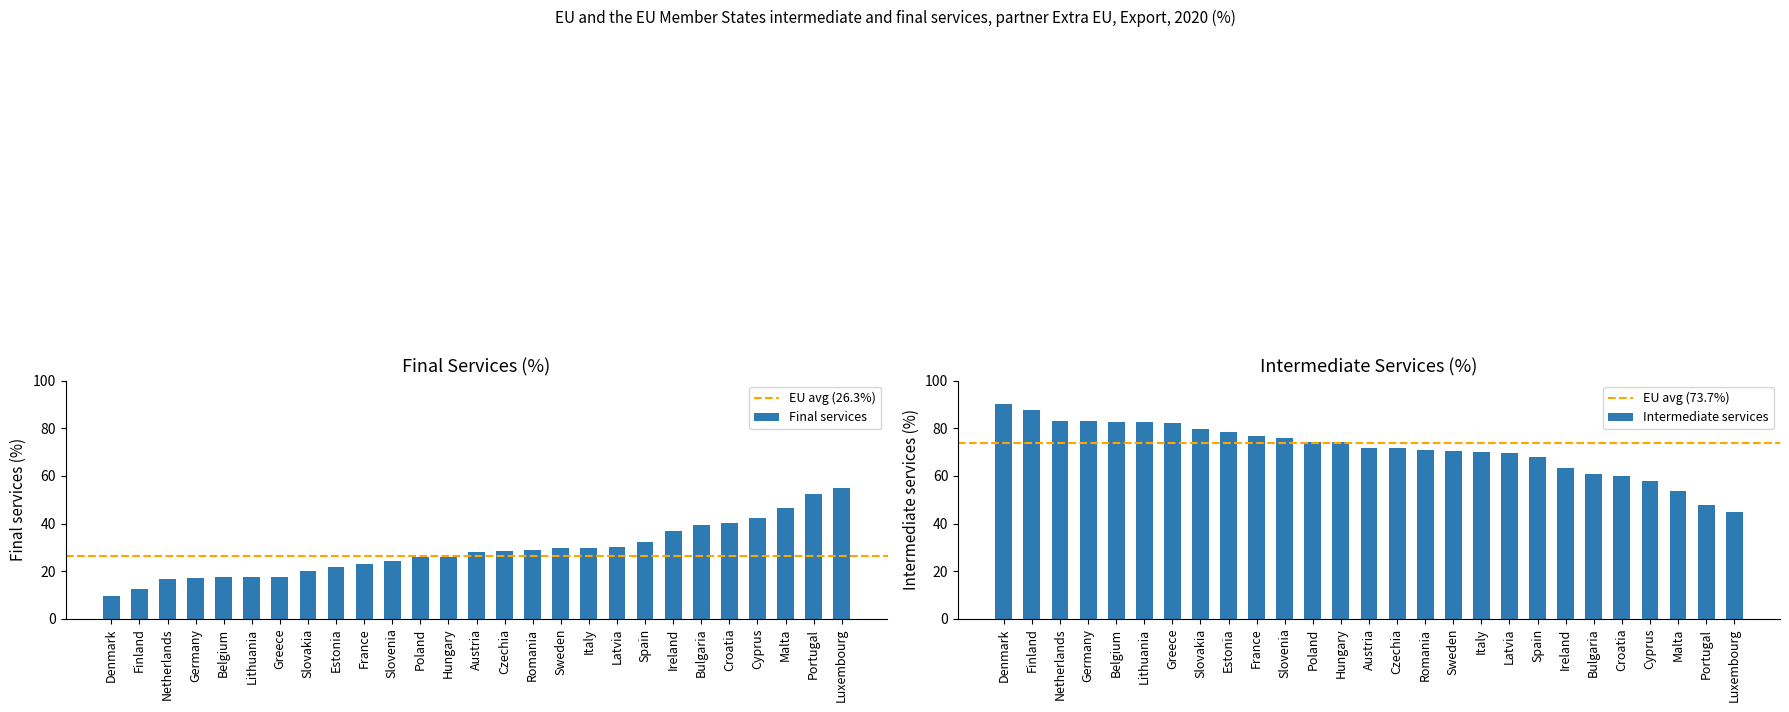

How many groups of bars are there?

27